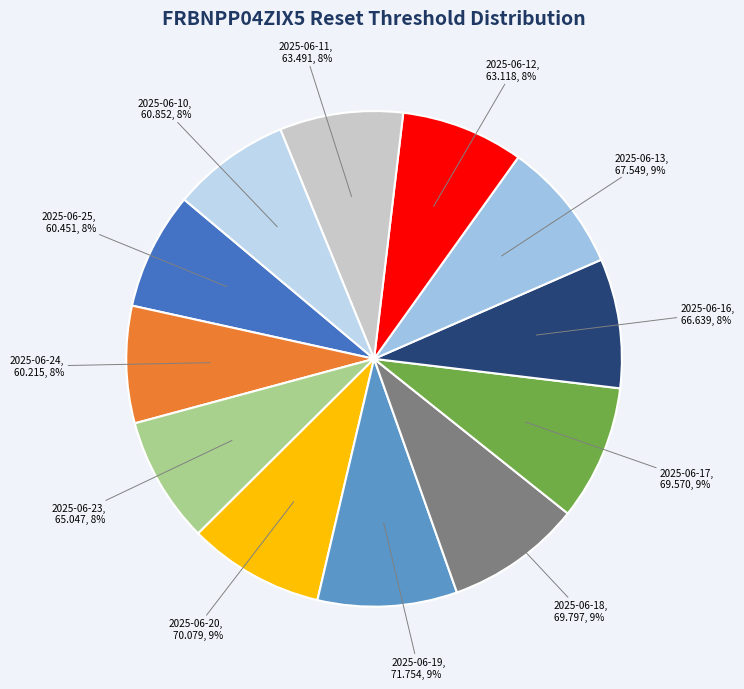

To the nearest percent, what percentage of the pie is 2025-06-12?

8%